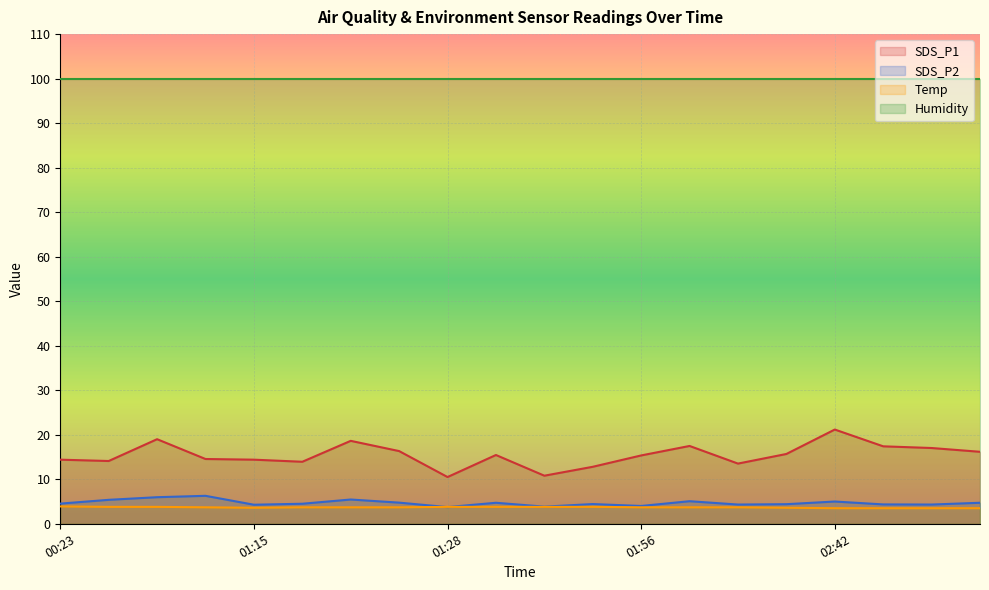

At which category does SDS_P1 reach its first local peak?

00:34